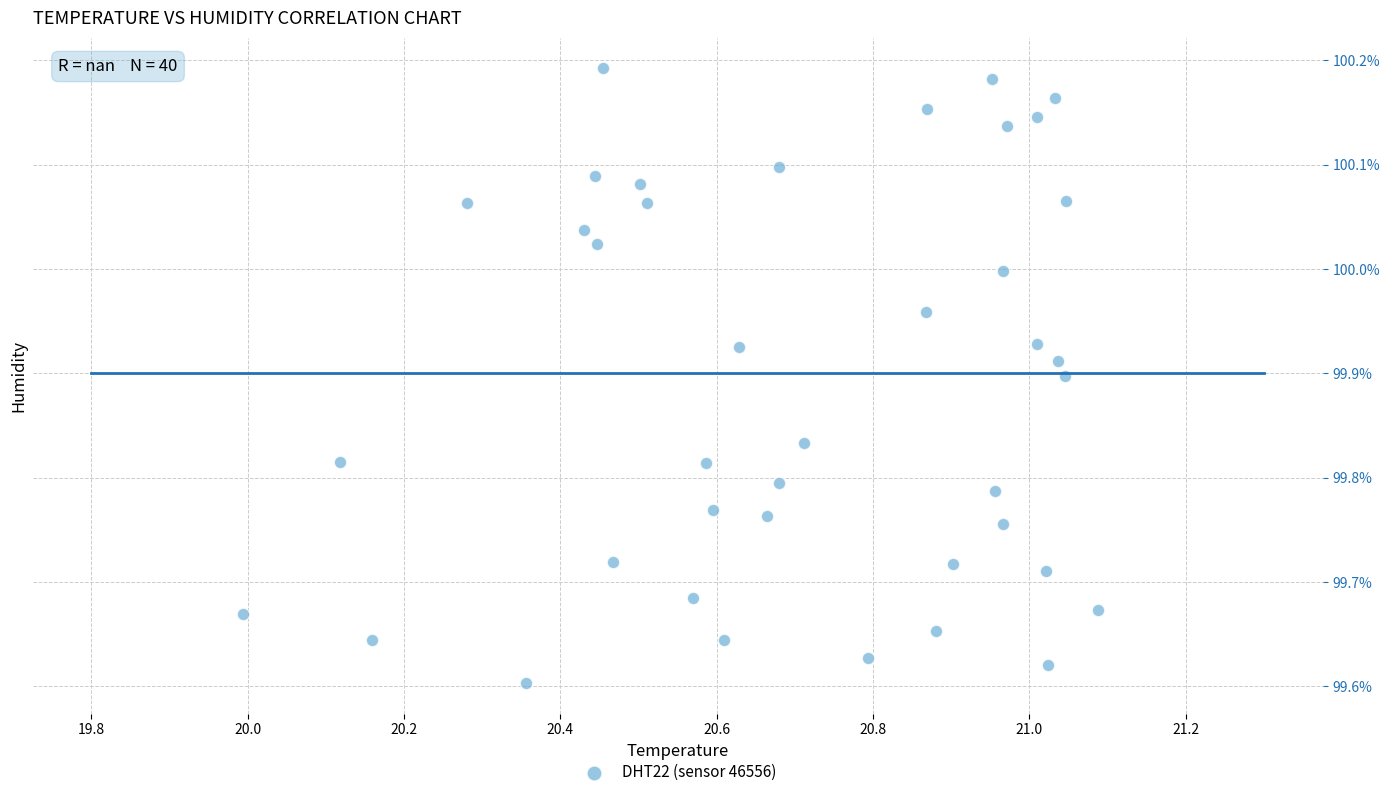

What is the range of Y values (max minus min)?

0.6